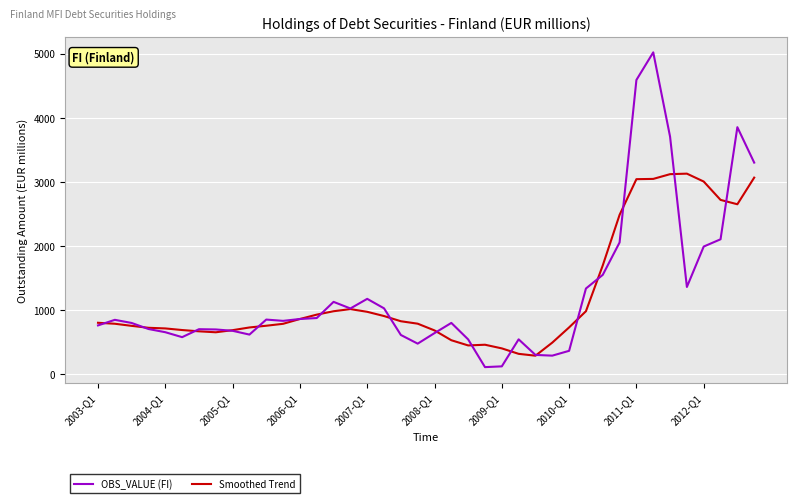

What is the minimum value for Smoothed Trend?

292